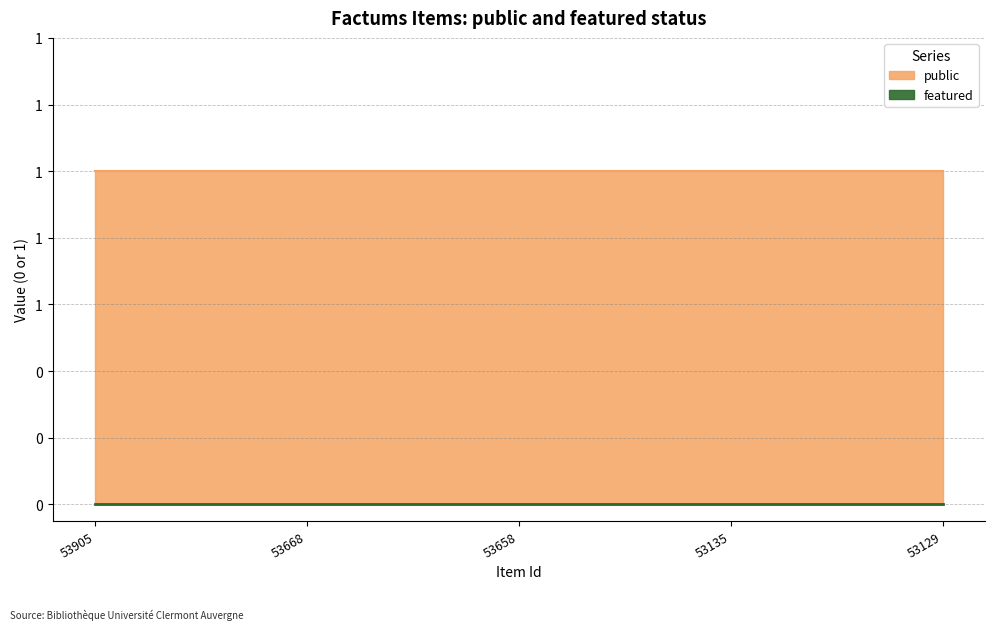

What value does the public series have at 53129?

1